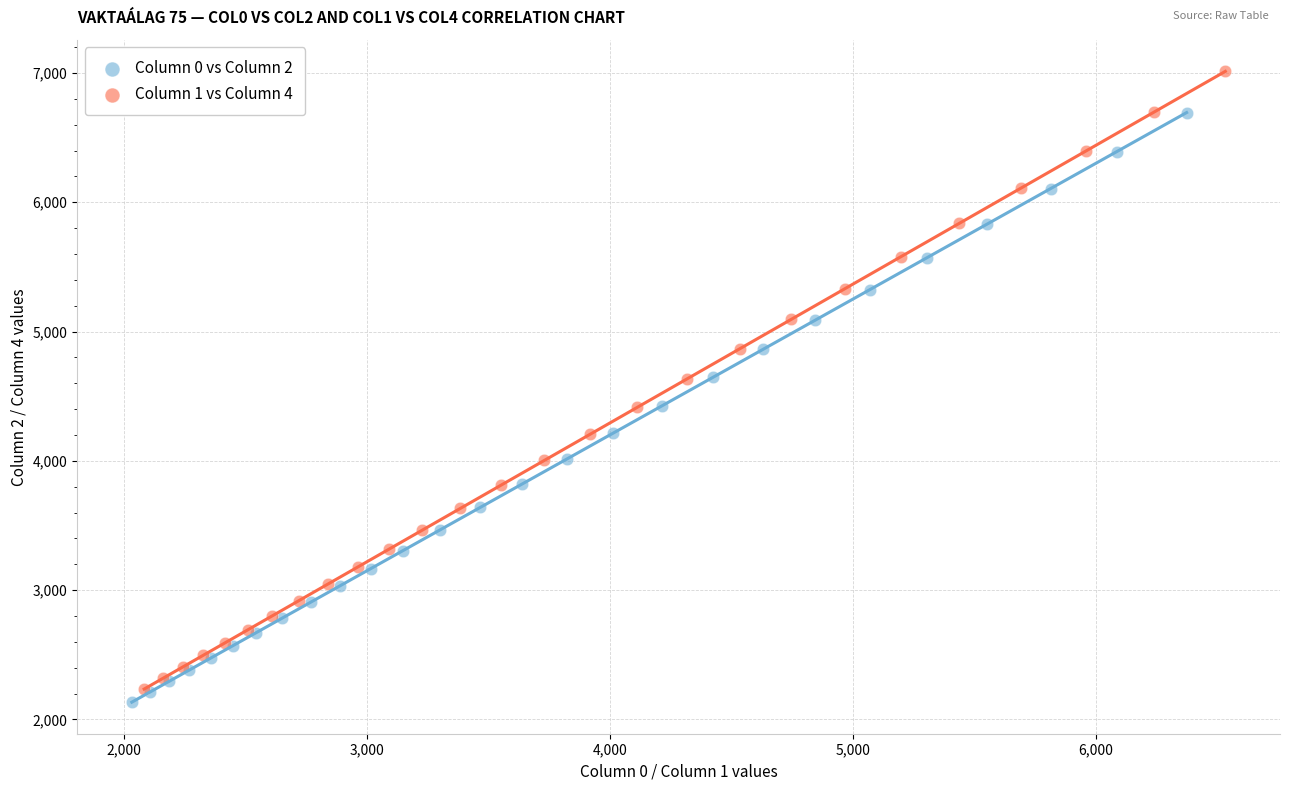

Which series has the widest spread of Y values?

Column 1 vs Column 4